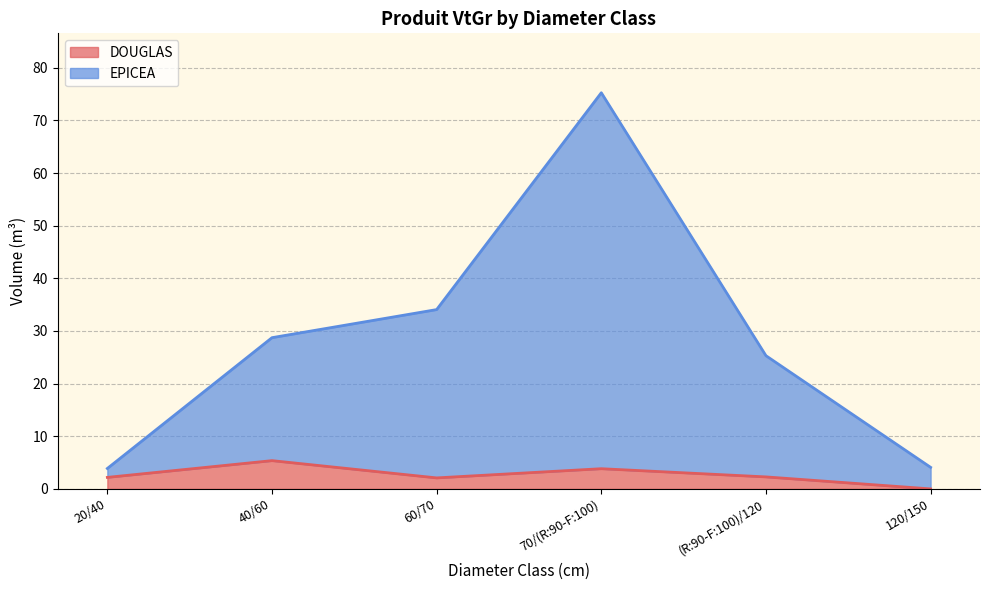

The value of DOUGLAS at 40/60 is 5.4. True or false?

True